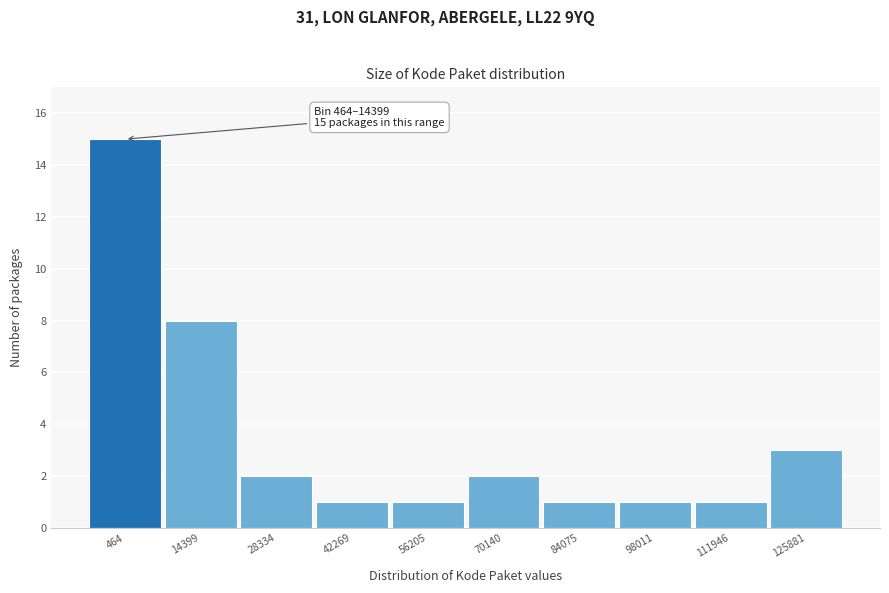

Reading left to right, list all the values displayed in this chart.

15	8	2	1	1	2	1	1	1	3